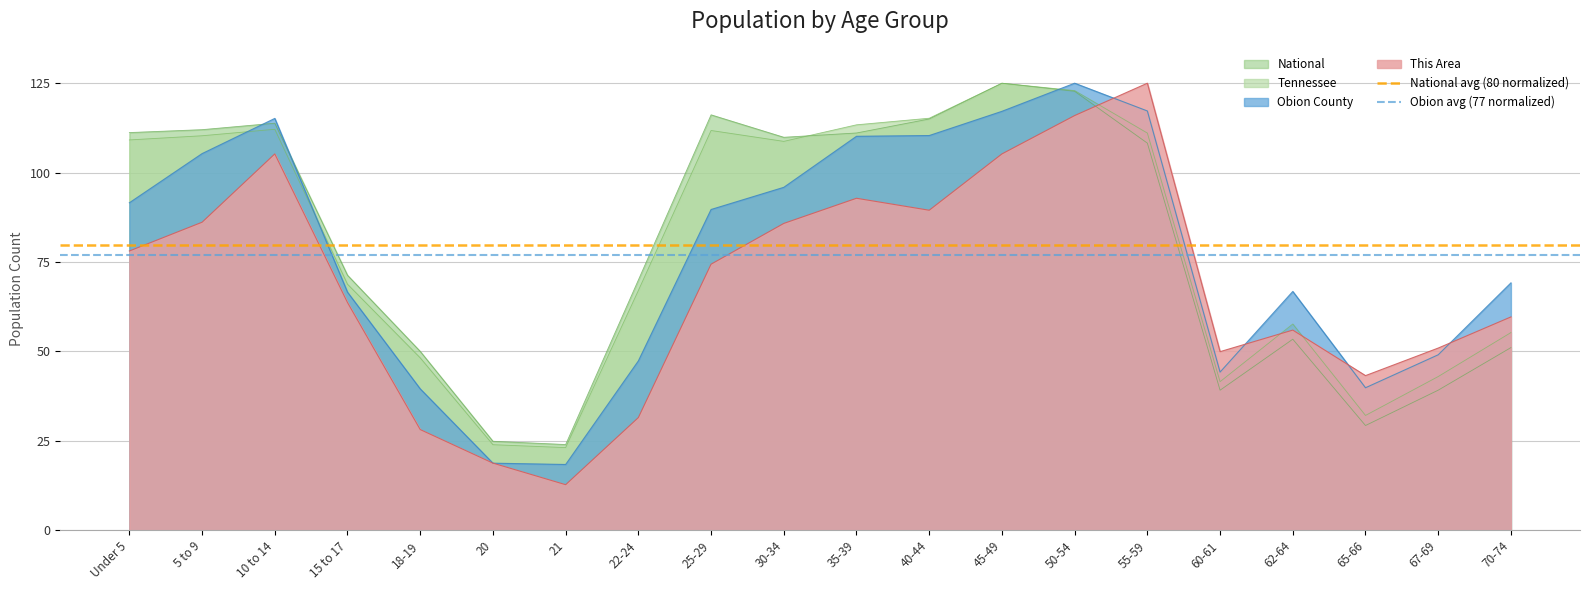

Which category has the lowest value in the This Area series?

21